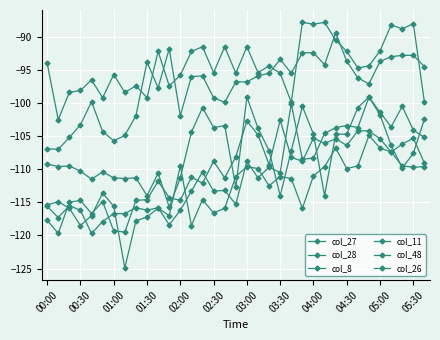

How many lines are shown in the chart?

6